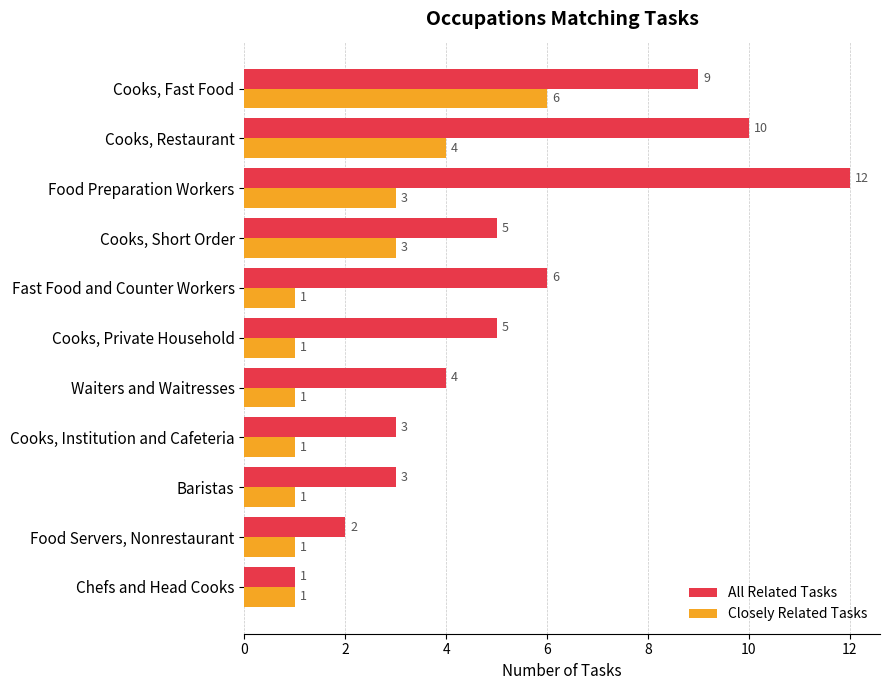

What is the greatest value displayed?

12